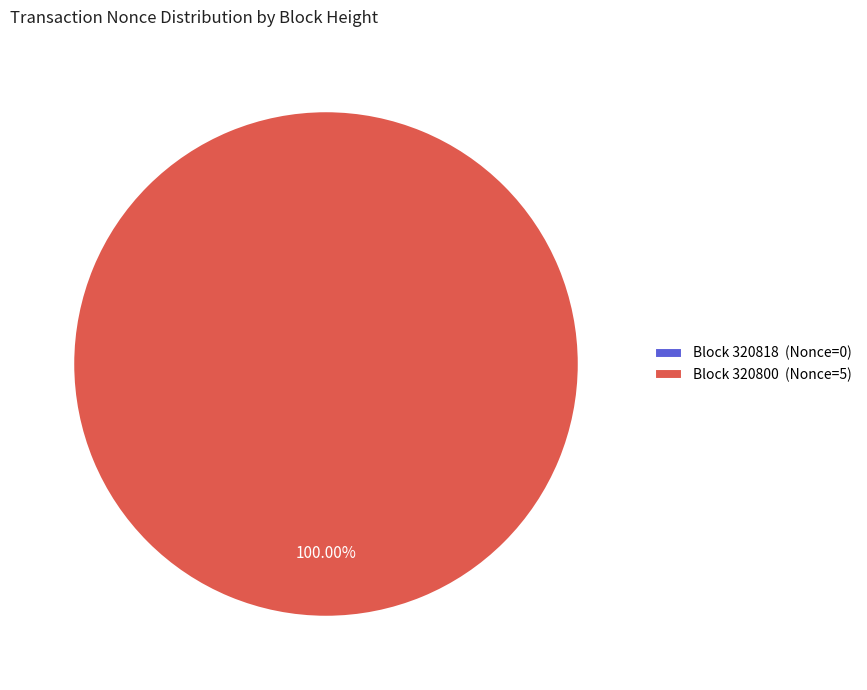

How much of the chart is everything except 320818?

100.0%